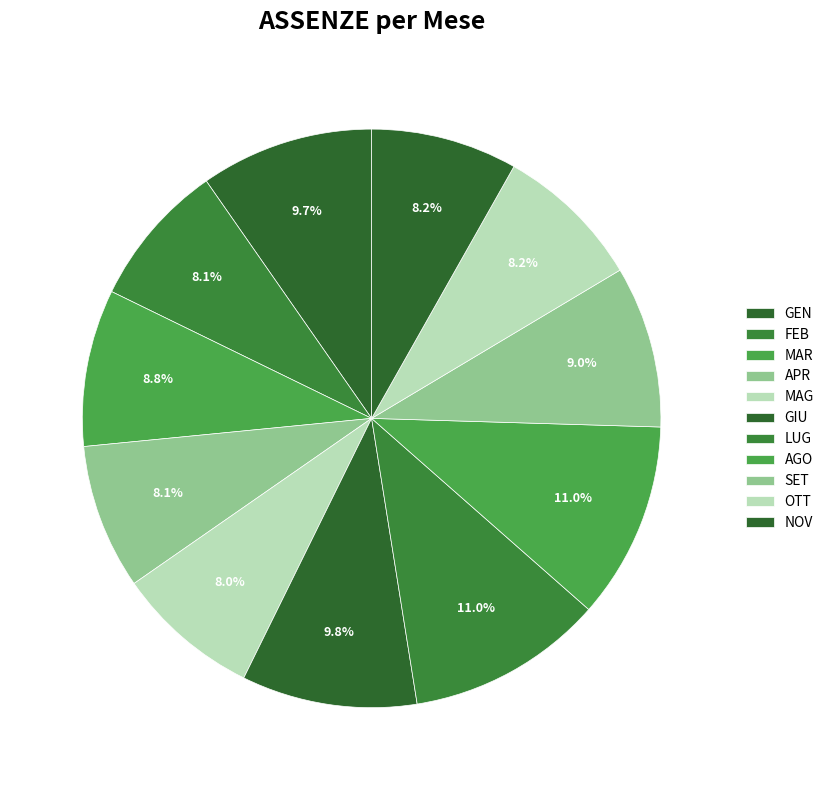

Count the number of slices in the pie.

11